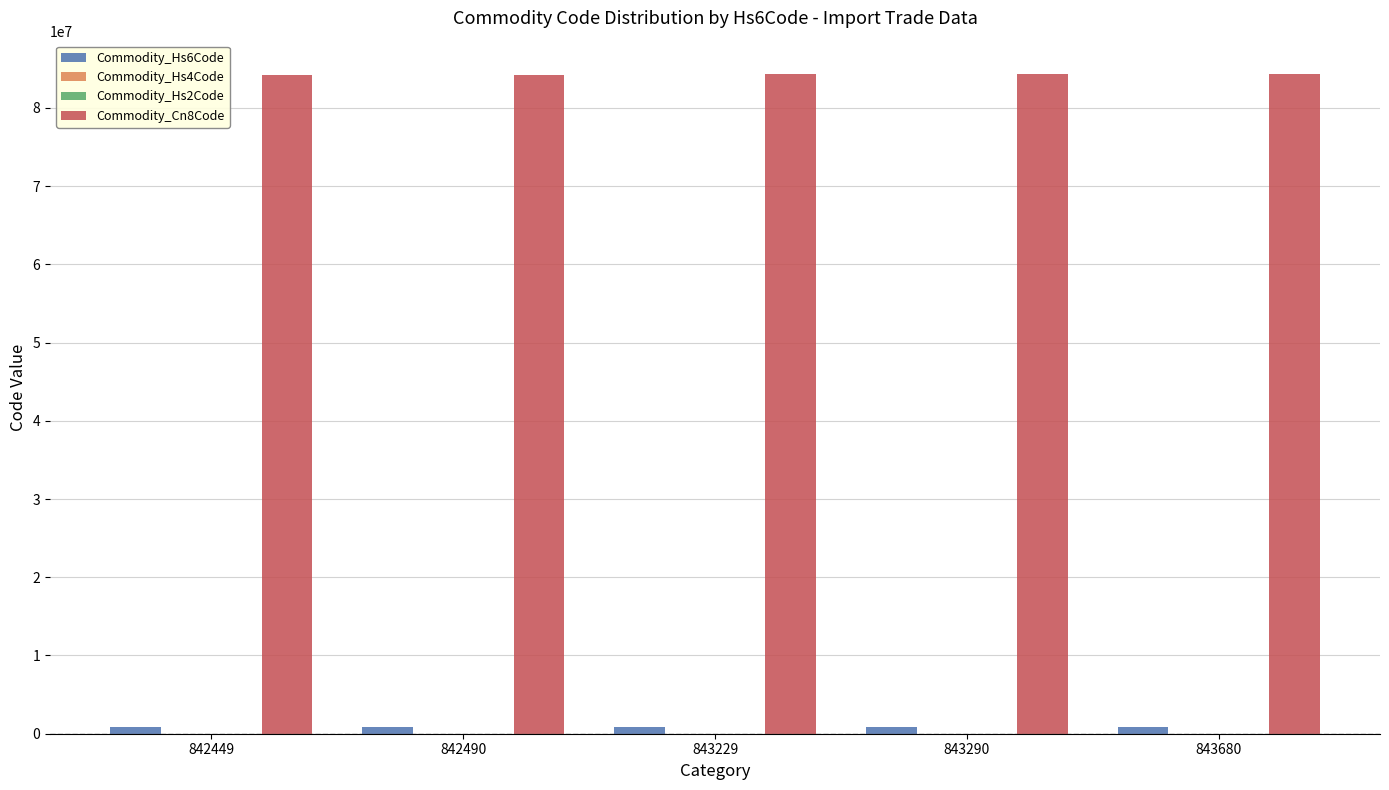

What is the maximum value shown in the chart?

84368090